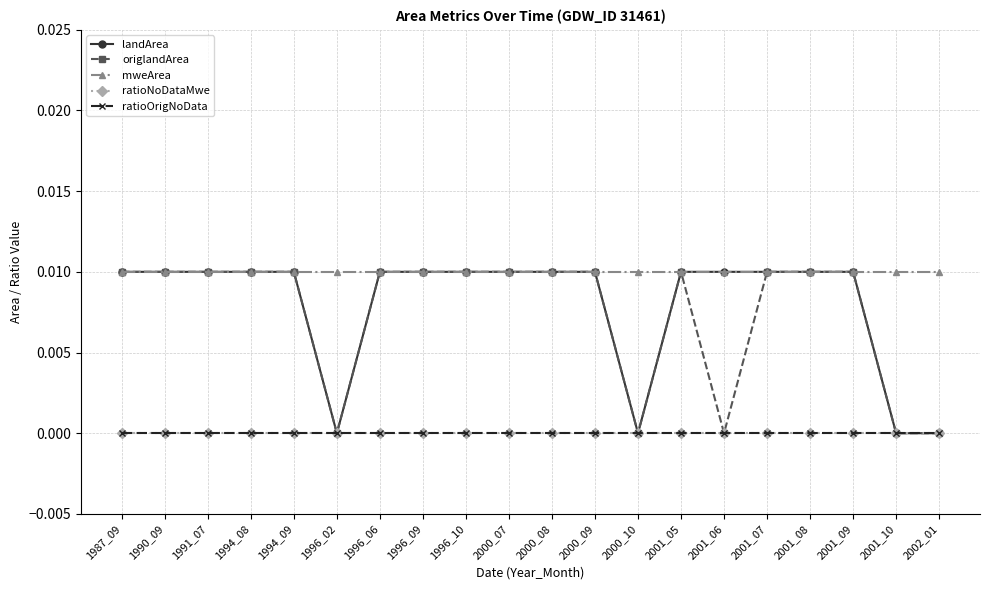

Is this an area chart (filled region under the line)?

No